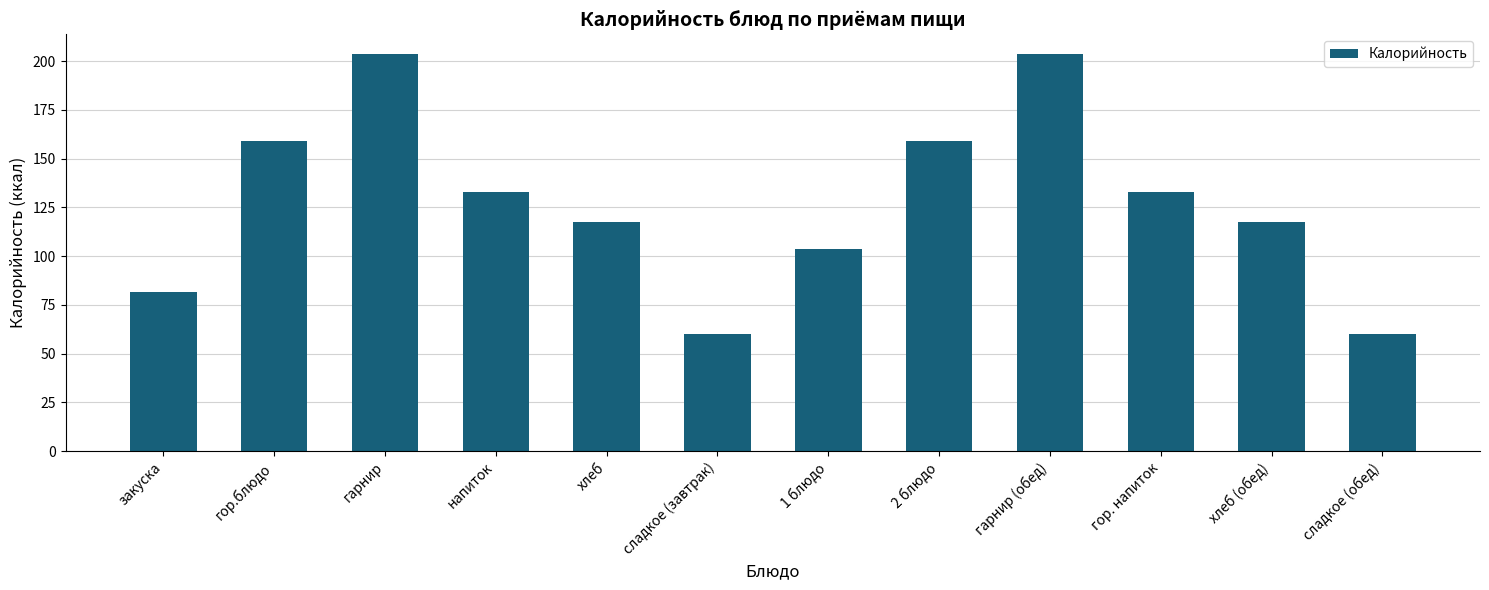

What is the difference between the values at напиток and 2 блюдо?

26.2